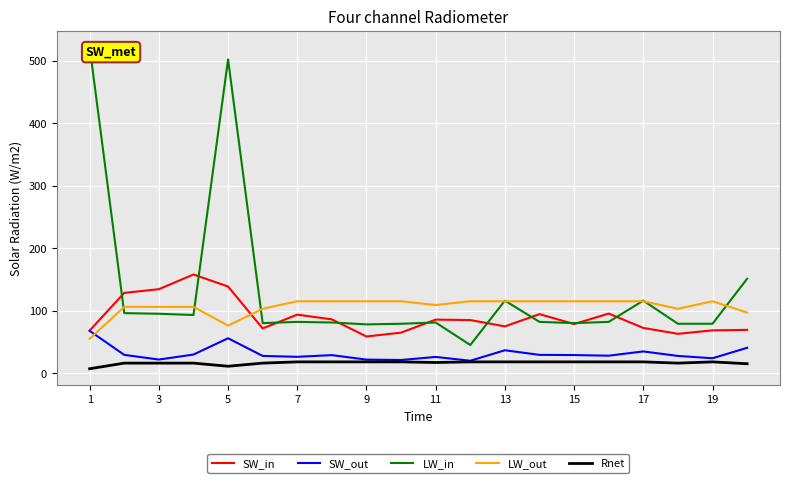

What is the lowest value of the SW_out series?

19.8